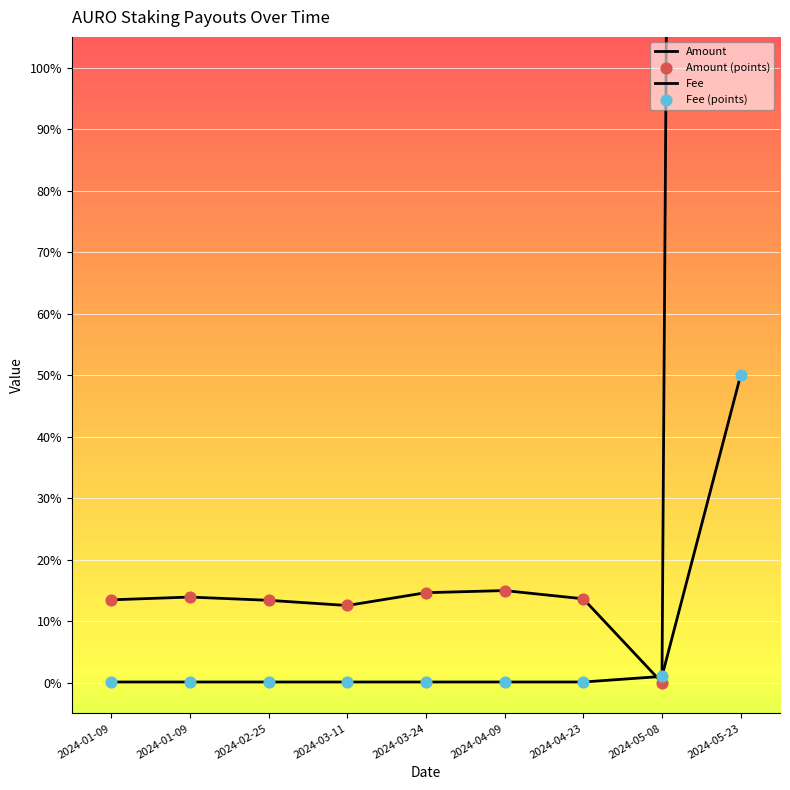

Is the value of Amount at 2024-03-24 greater than the value of Amount (points) at 2024-01-09?

Yes